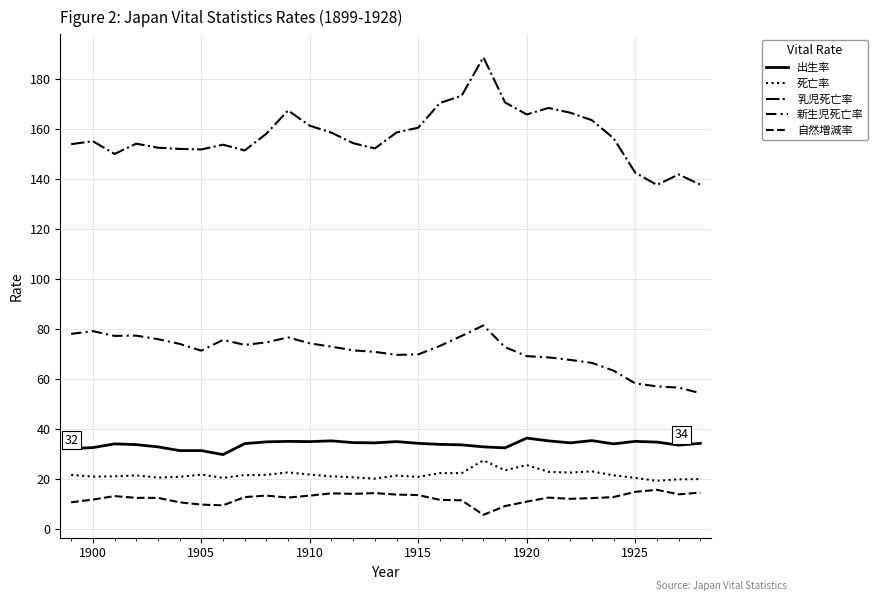

How many lines are shown in the chart?

5